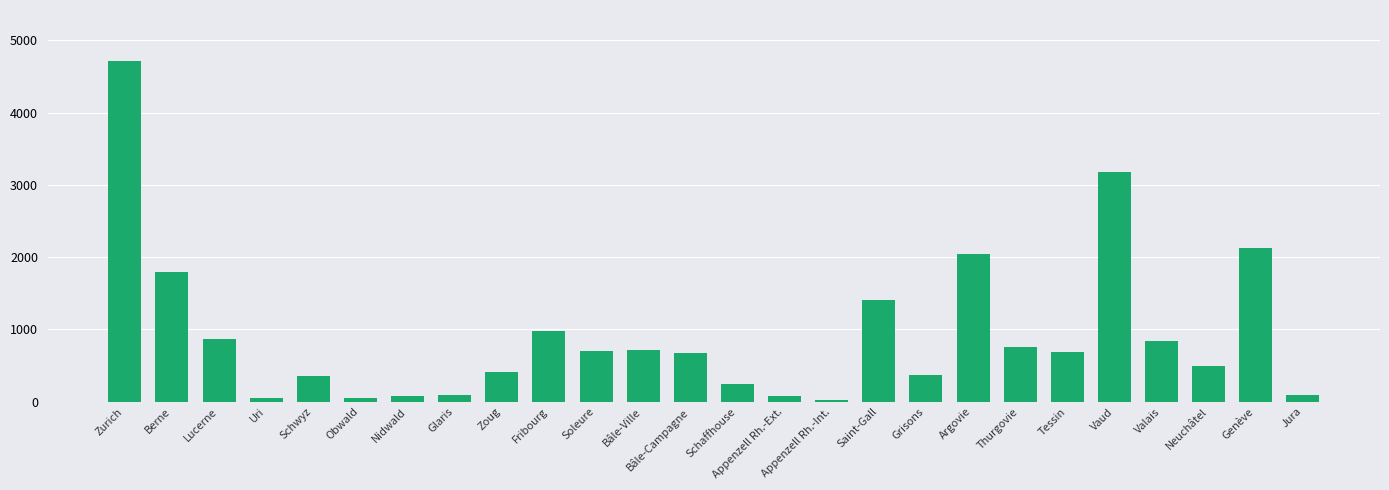

Between Uri and Genève, which is larger?

Genève